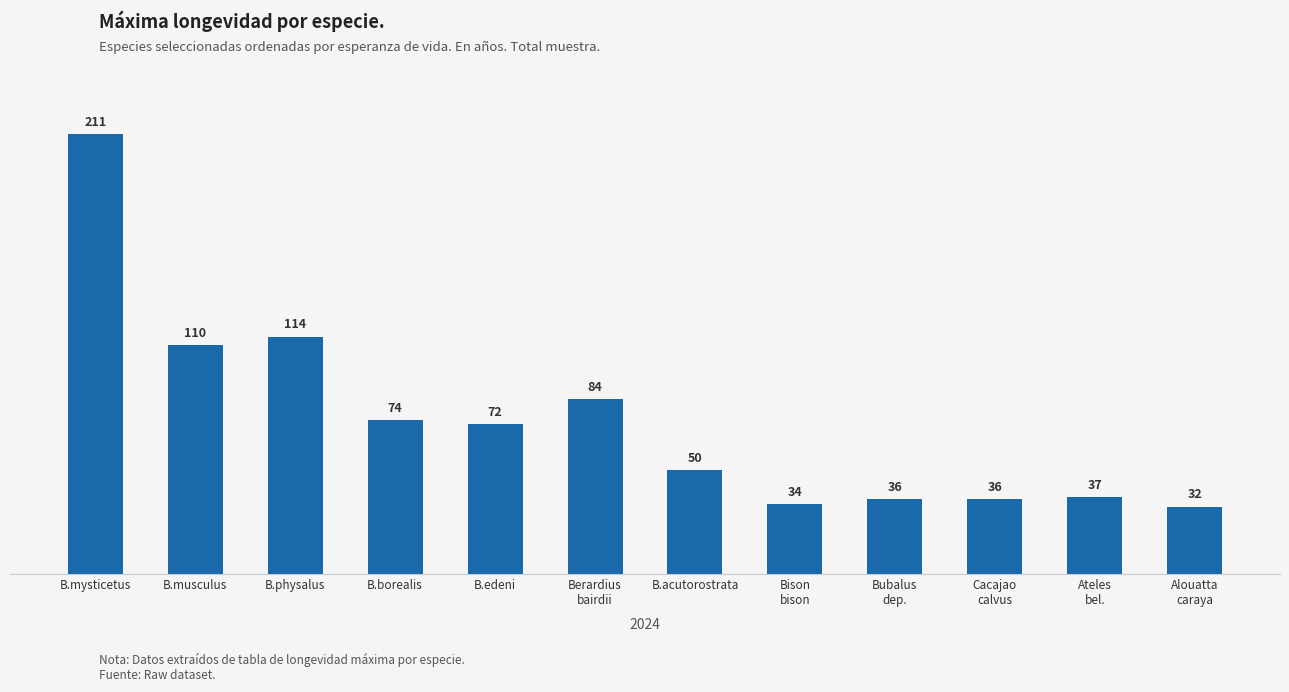

Between B.borealis and Berardius
bairdii, which is larger?

Berardius
bairdii